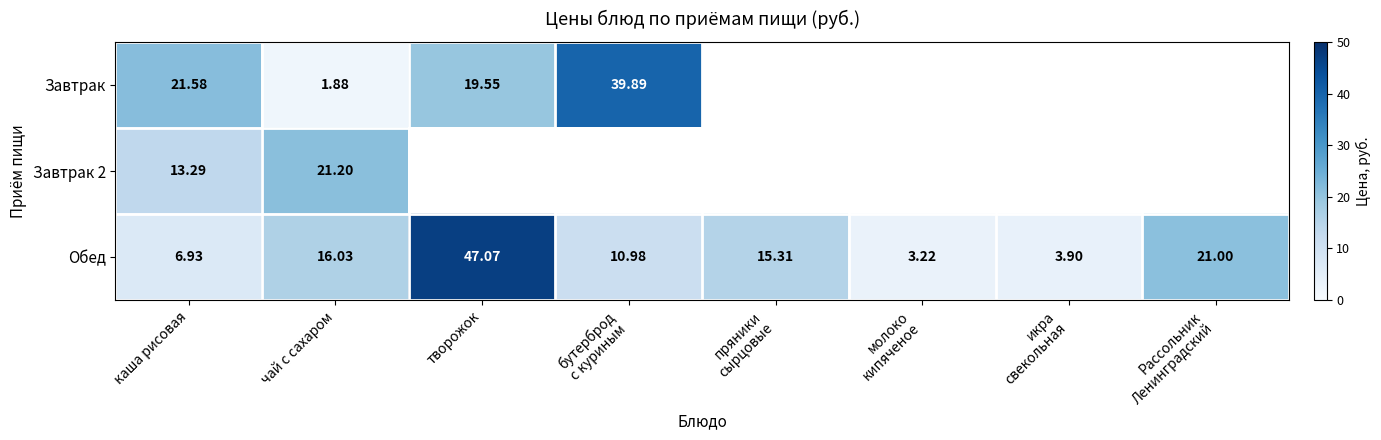

What is the spread (max minus min) of values at каша рисовая?

14.6